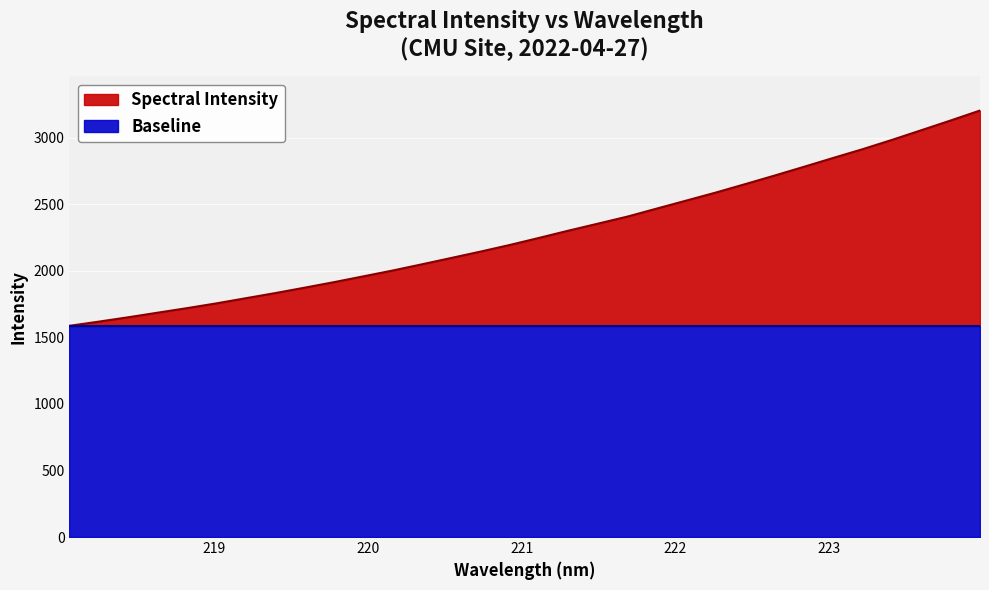

What is the label of the 23rd point from the right?

219.7801